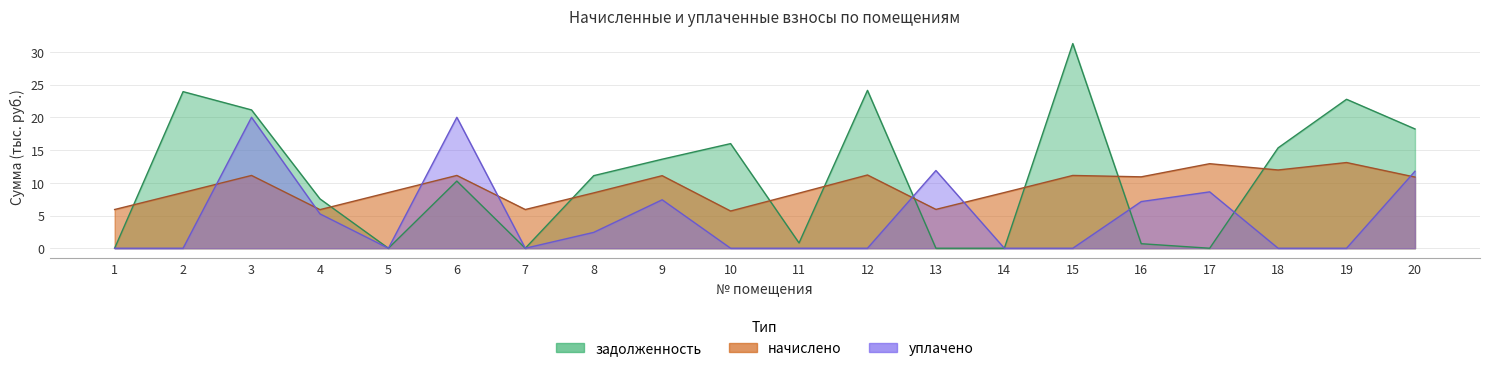

At how many categories does at least one series exceed 17?

7